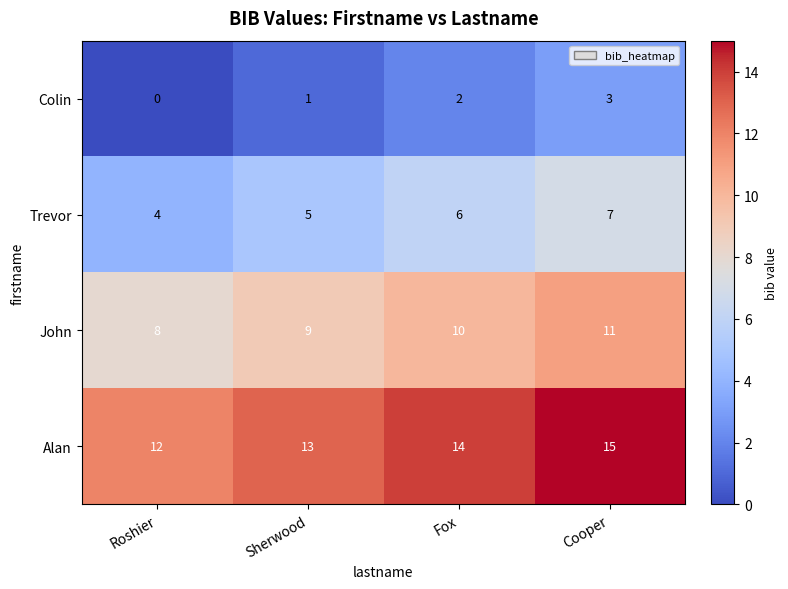

At how many categories does at least one series exceed 2?

4